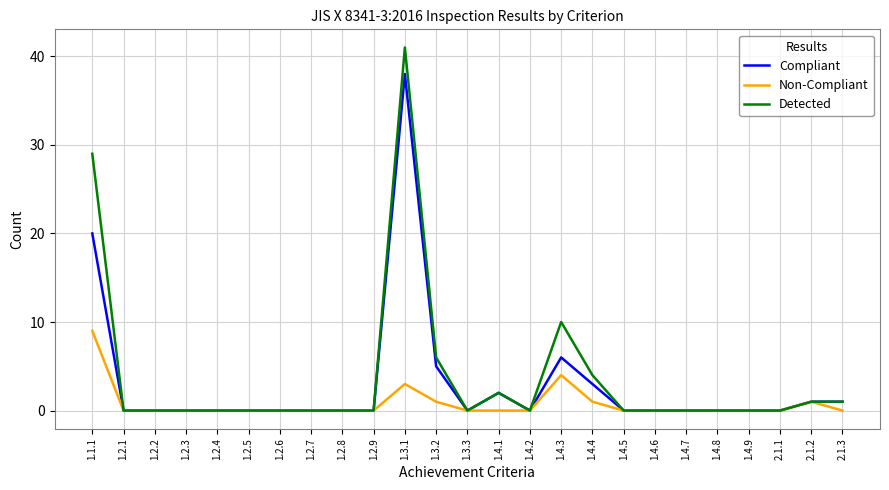

What position from the left is 1.2.7?

8